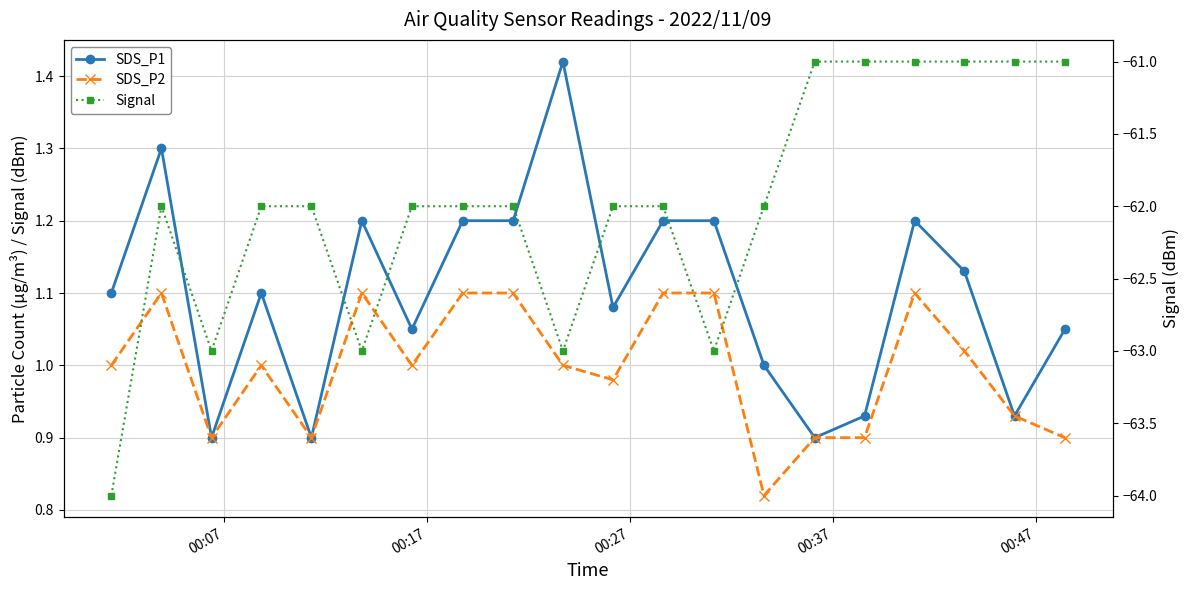

Which series has the largest total across all categories?

SDS_P1